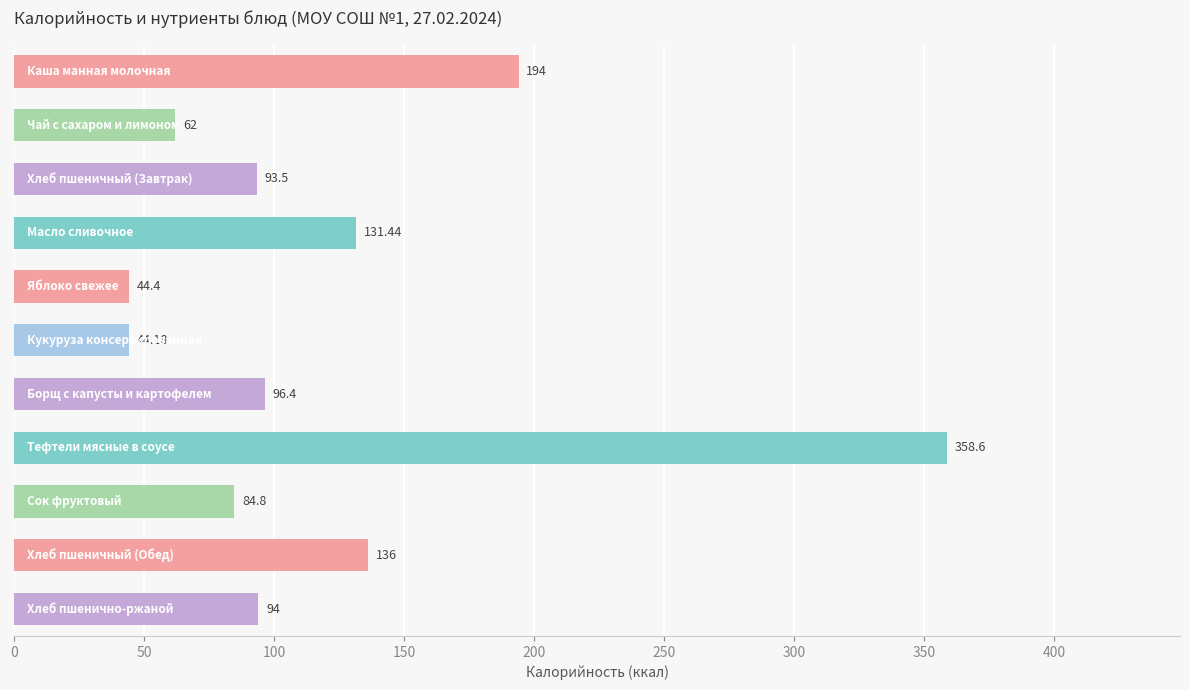

What is the difference between the maximum and second lowest values?

314.2